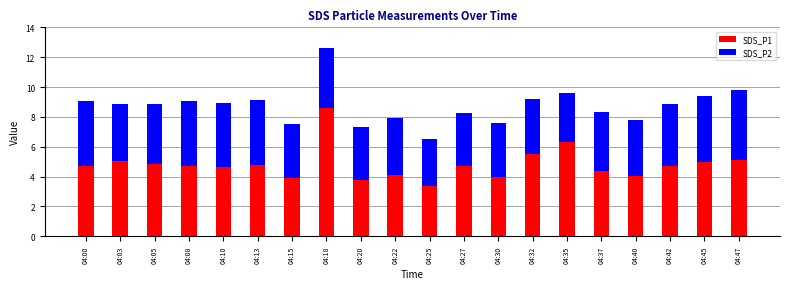

What is the average value of the SDS_P1 series?

4.8